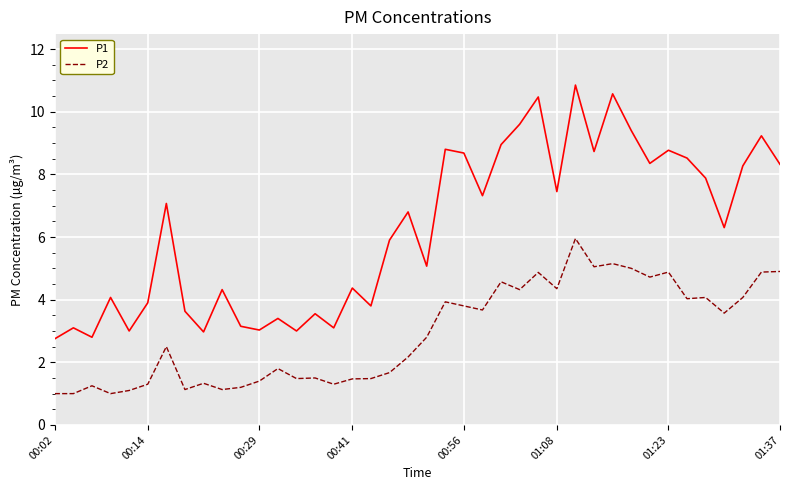

Which series has the widest spread of values?

P1